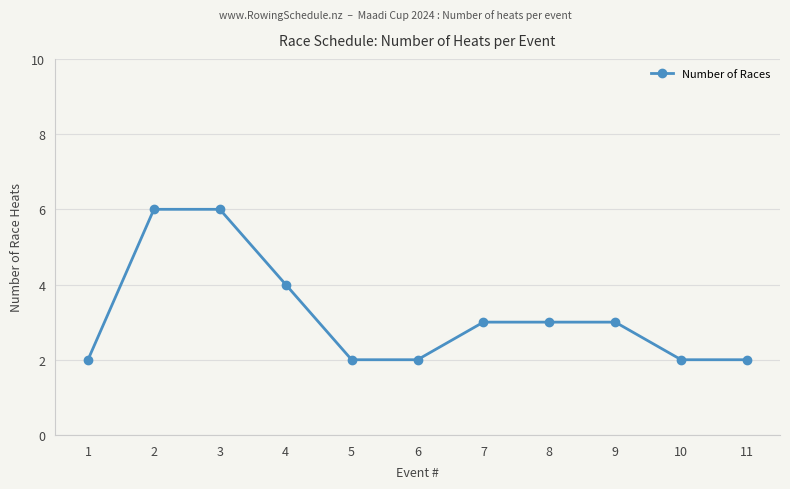

Approximately how many times larger is the value at 1 compared to 8?

0.7